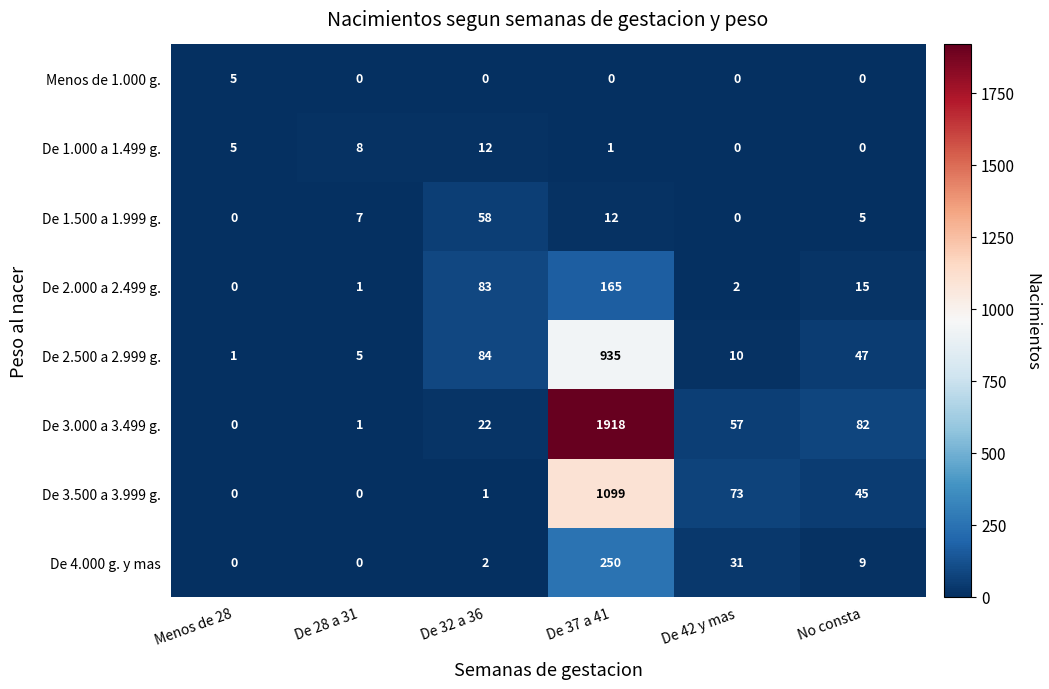

Where is De 1.500 a 1.999 g. nearest to the value 29?

De 37 a 41